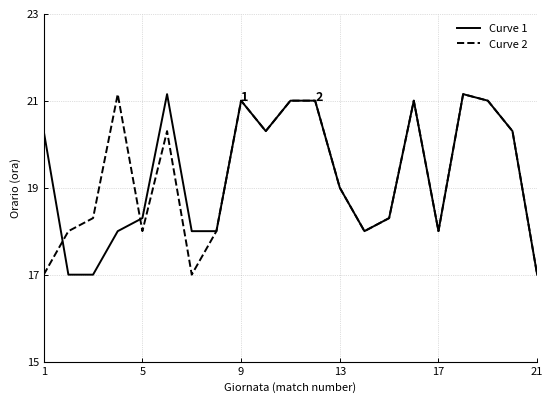

What is the minimum value for Curve 2?

17.0